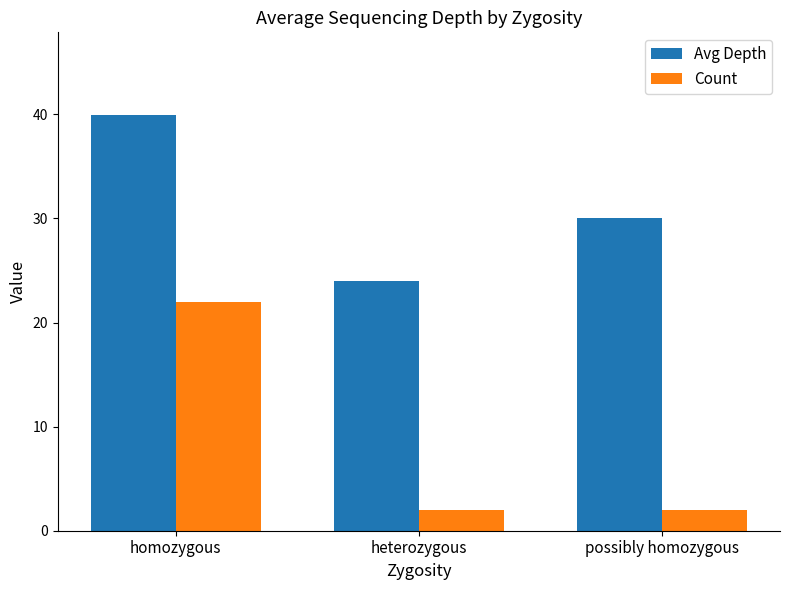

At heterozygous, list the series in order from smallest to largest.

Count, Avg Depth